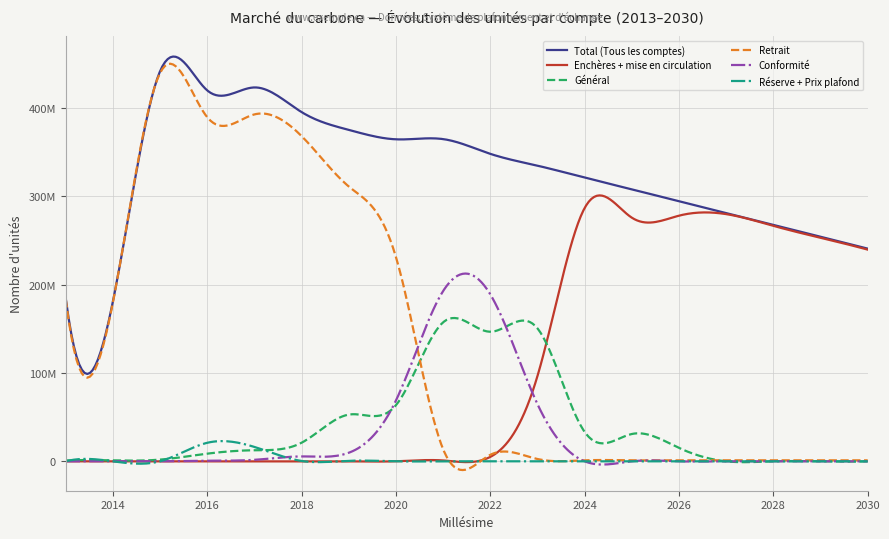

Where is the first local maximum for Total (Tous les comptes)?

2015